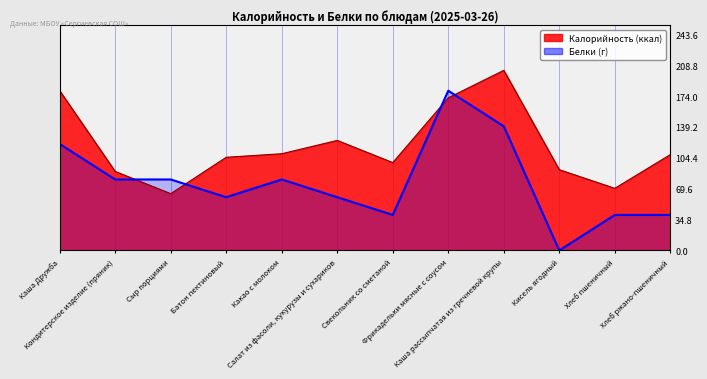

At Сыр порциями, list the series in order from smallest to largest.

Калорийность, Белки